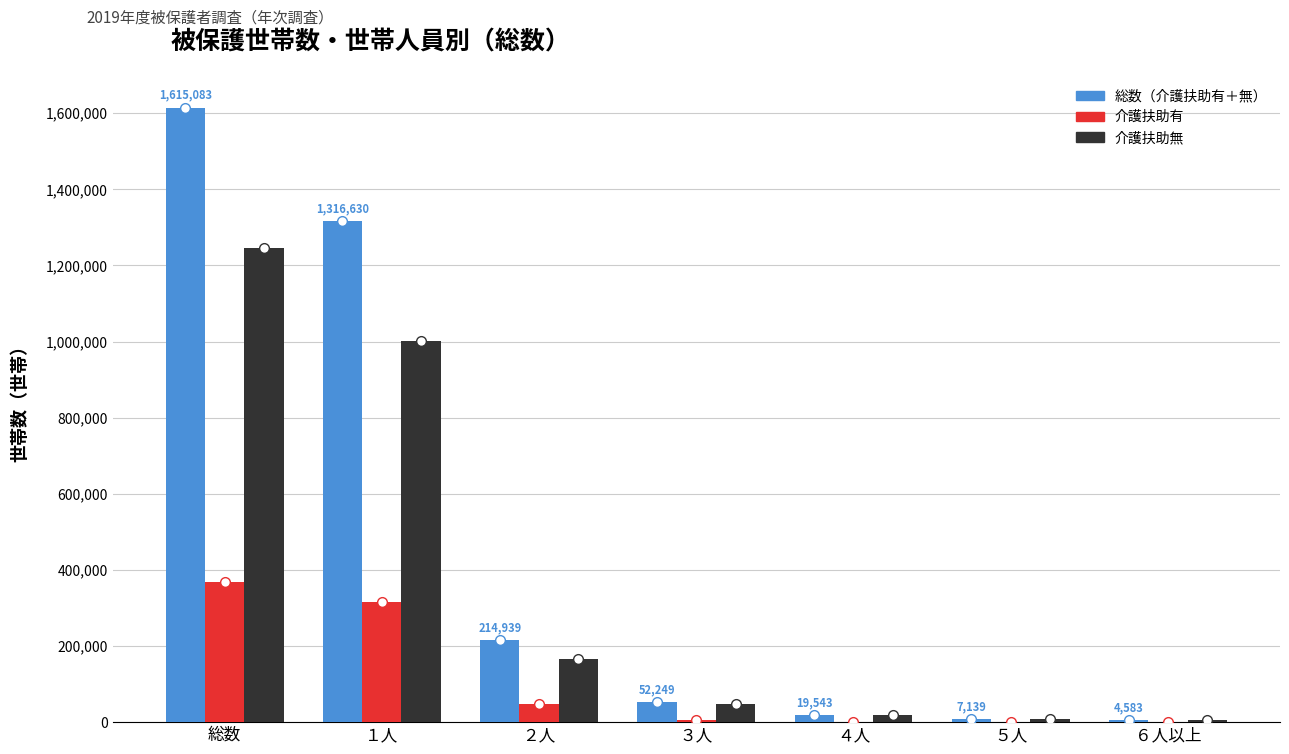

What is the sum of all 総数（介護扶助有＋無） values?

3230166